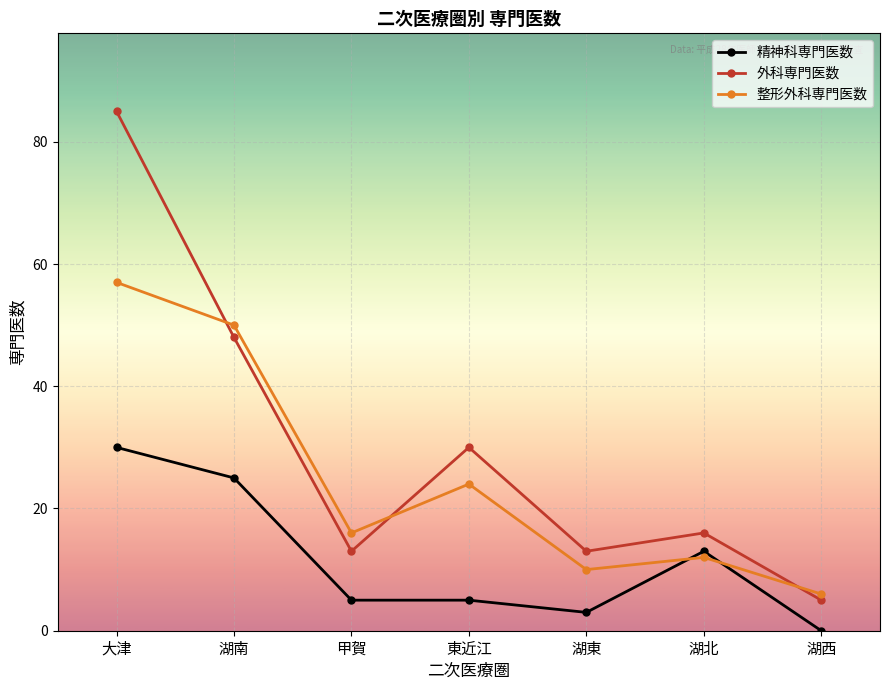

Which series changed the most between 湖北 and 湖西?

精神科専門医数